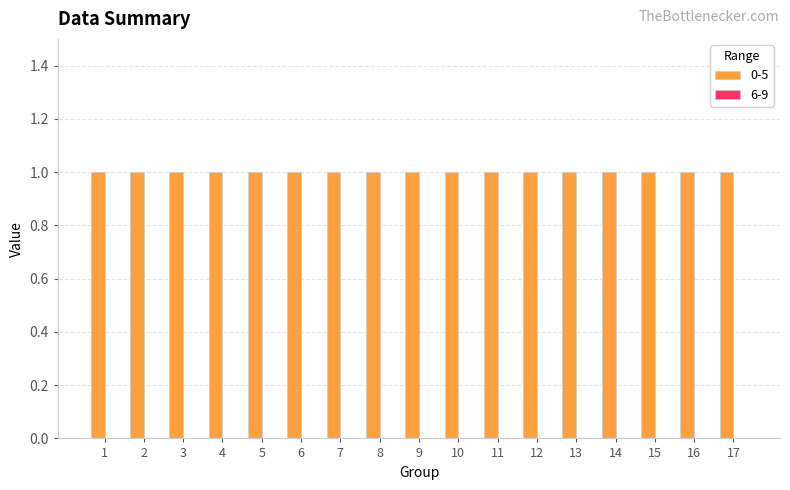

At how many categories does at least one series exceed 0?

17